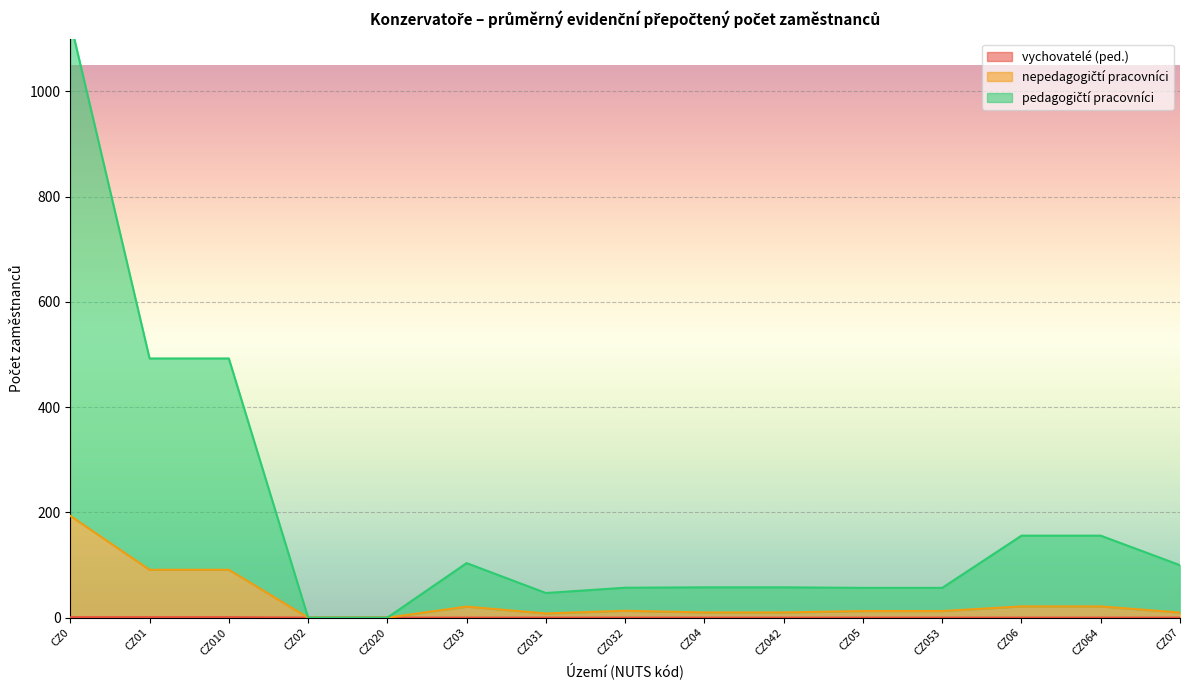

At CZ010, list the series in order from smallest to largest.

vychovatelé (ped.), nepedagogičtí pracovníci, pedagogičtí pracovníci